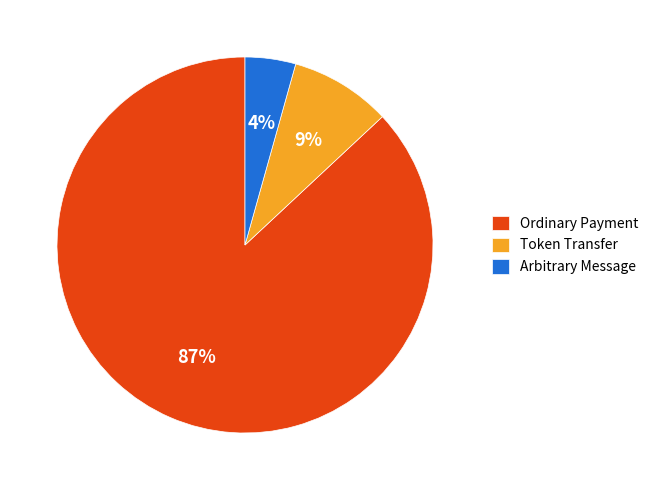

Which slice represents more than half of the pie?

Ordinary Payment